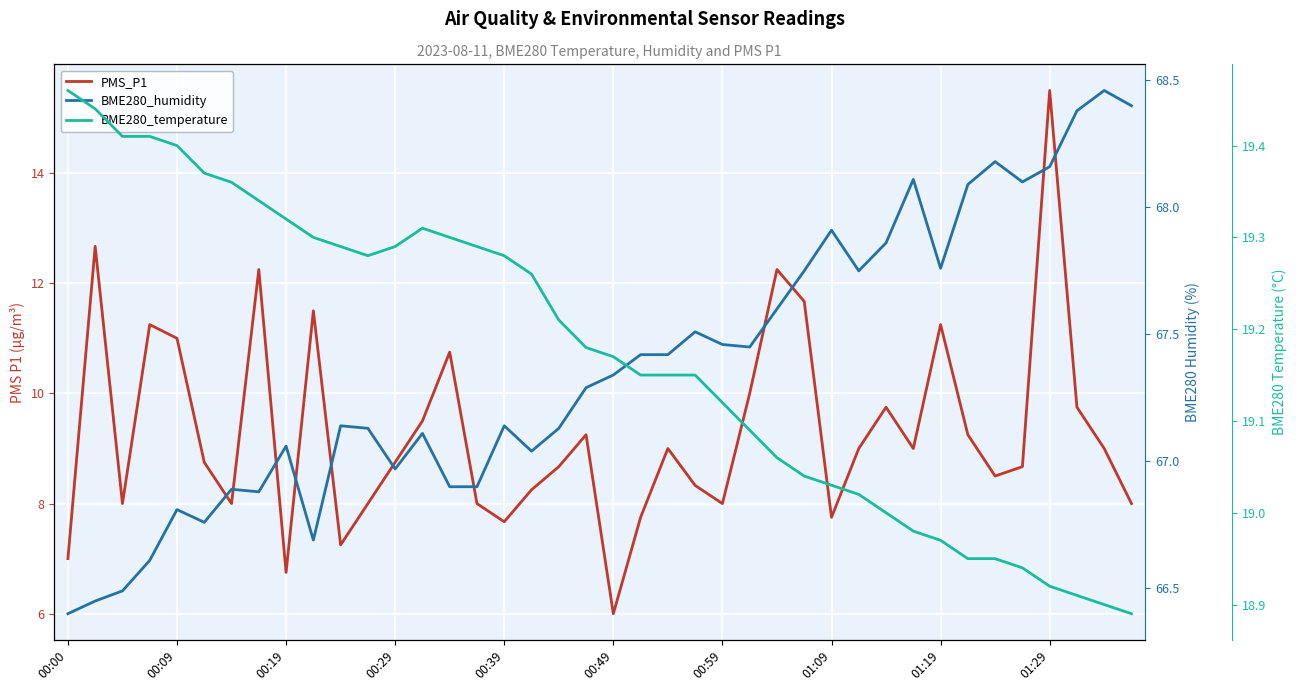

What is the spread (max minus min) of values at 11?

59.1